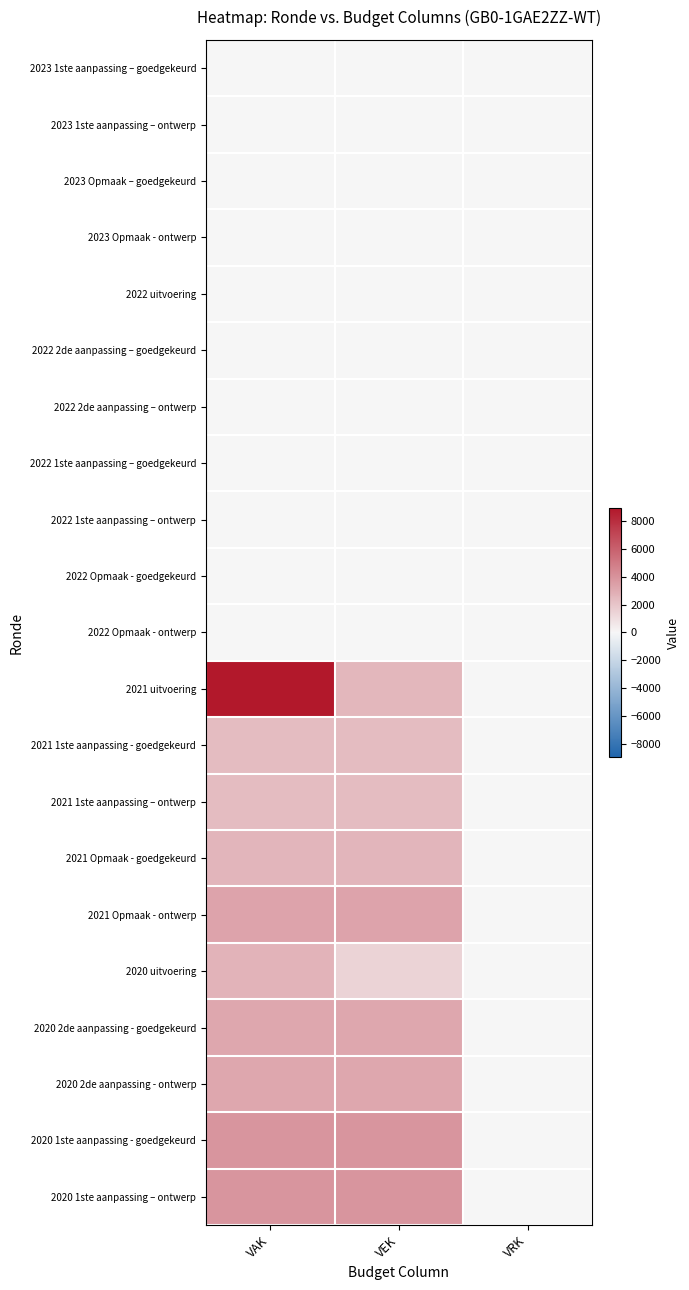

Reading right to left, transcribe all the data shown in this chart.

2023 1ste aanpassing – goedgekeurd: VRK=0	VEK=0	VAK=0
2023 1ste aanpassing – ontwerp: VRK=0	VEK=0	VAK=0
2023 Opmaak – goedgekeurd: VRK=0	VEK=0	VAK=0
2023 Opmaak - ontwerp: VRK=0	VEK=0	VAK=0
2022 uitvoering: VRK=0	VEK=0	VAK=-1
2022 2de aanpassing – goedgekeurd: VRK=0	VEK=0	VAK=0
2022 2de aanpassing – ontwerp: VRK=0	VEK=0	VAK=0
2022 1ste aanpassing – goedgekeurd: VRK=0	VEK=0	VAK=0
2022 1ste aanpassing – ontwerp: VRK=0	VEK=0	VAK=0
2022 Opmaak - goedgekeurd: VRK=0	VEK=0	VAK=0
2022 Opmaak - ontwerp: VRK=0	VEK=0	VAK=0
2021 uitvoering: VRK=0	VEK=2569	VAK=8930
2021 1ste aanpassing - goedgekeurd: VRK=0	VEK=2350	VAK=2350
2021 1ste aanpassing – ontwerp: VRK=0	VEK=2350	VAK=2350
2021 Opmaak - goedgekeurd: VRK=0	VEK=2600	VAK=2600
2021 Opmaak - ontwerp: VRK=0	VEK=3300	VAK=3300
2020 uitvoering: VRK=0	VEK=1399	VAK=2682
2020 2de aanpassing - goedgekeurd: VRK=0	VEK=3187	VAK=3187
2020 2de aanpassing - ontwerp: VRK=0	VEK=3187	VAK=3187
2020 1ste aanpassing - goedgekeurd: VRK=0	VEK=3887	VAK=3887
2020 1ste aanpassing – ontwerp: VRK=0	VEK=3887	VAK=3887